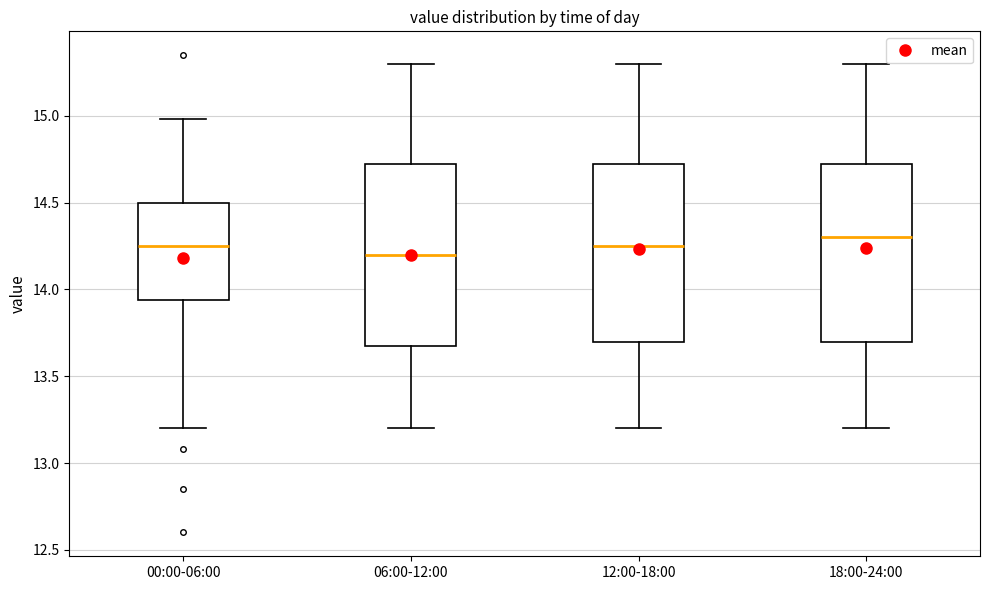

Reading left to right, read every box against the y-axis: the position of its median line, the range the box covers, and the ends of its whiskers. The values are not printed on the chart, so give them approximately, as read against the axis.

00:00-06:00: median 14.25, box 13.95 to 14.50, whiskers 13.20 to 15.00
06:00-12:00: median 14.20, box 13.70 to 14.75, whiskers 13.20 to 15.30
12:00-18:00: median 14.25, box 13.70 to 14.75, whiskers 13.20 to 15.30
18:00-24:00: median 14.30, box 13.70 to 14.75, whiskers 13.20 to 15.30